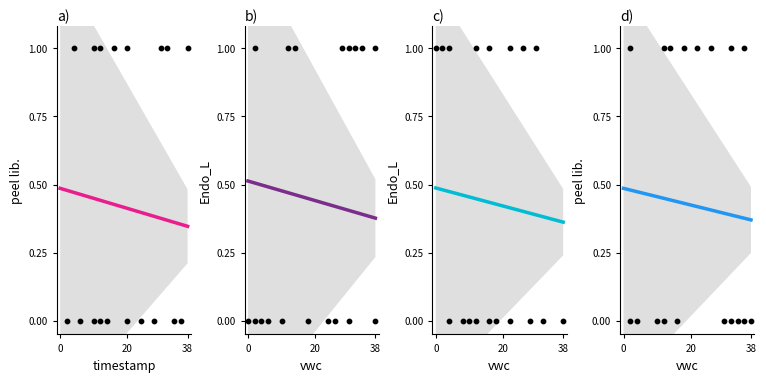

What are all the series names shown in the legend?

peel lib., Endo_L